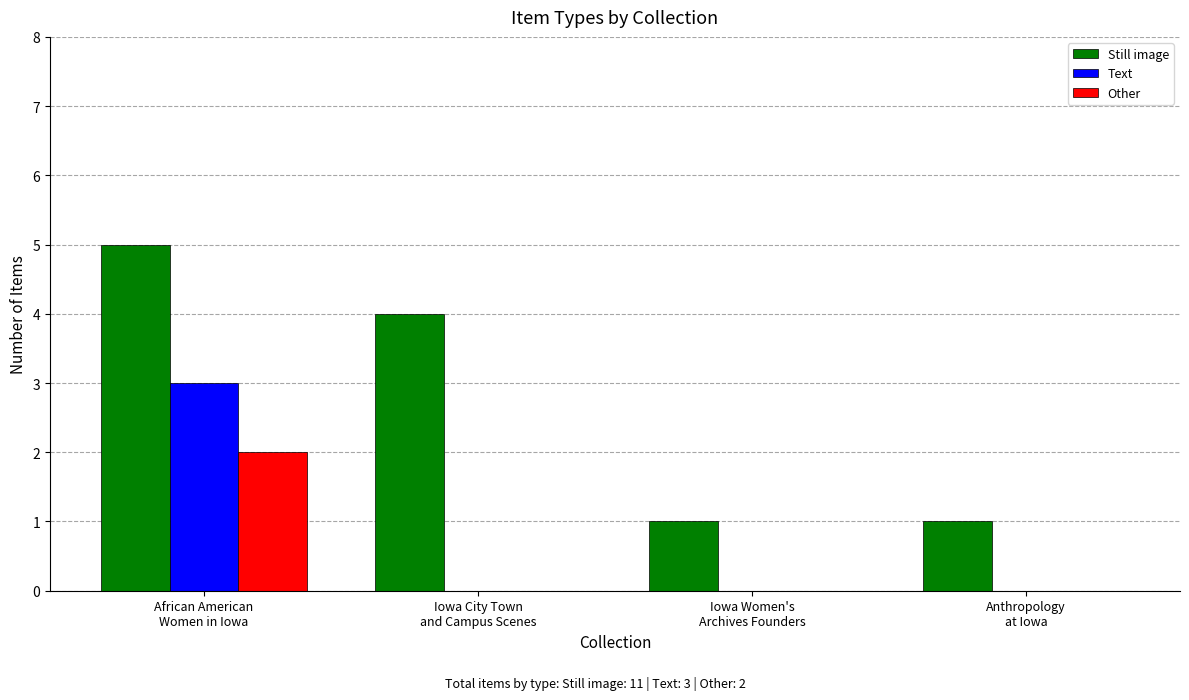

Which series has the largest range (max minus min)?

Still image